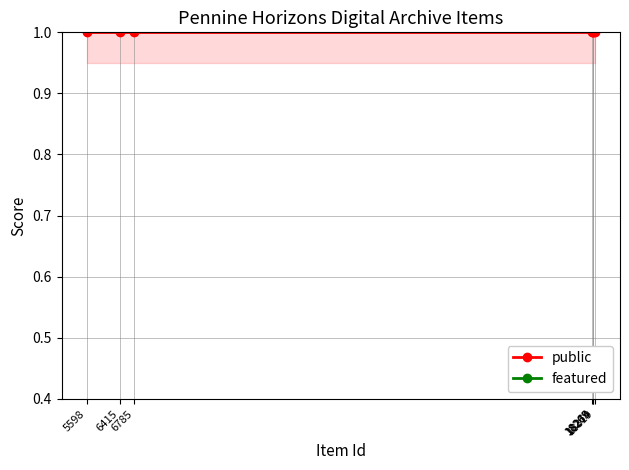

Between 18319 and 18274, which is larger?

18319